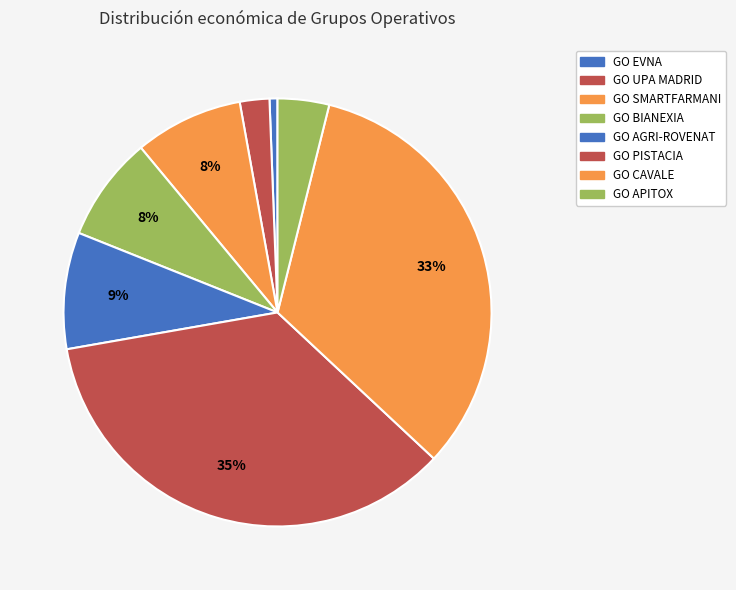

Rank the categories by value from lowest to highest.

GO EVNA, GO UPA MADRID, GO APITOX, GO BIANEXIA, GO SMARTFARMANI, GO AGRI-ROVENAT, GO CAVALE, GO PISTACIA